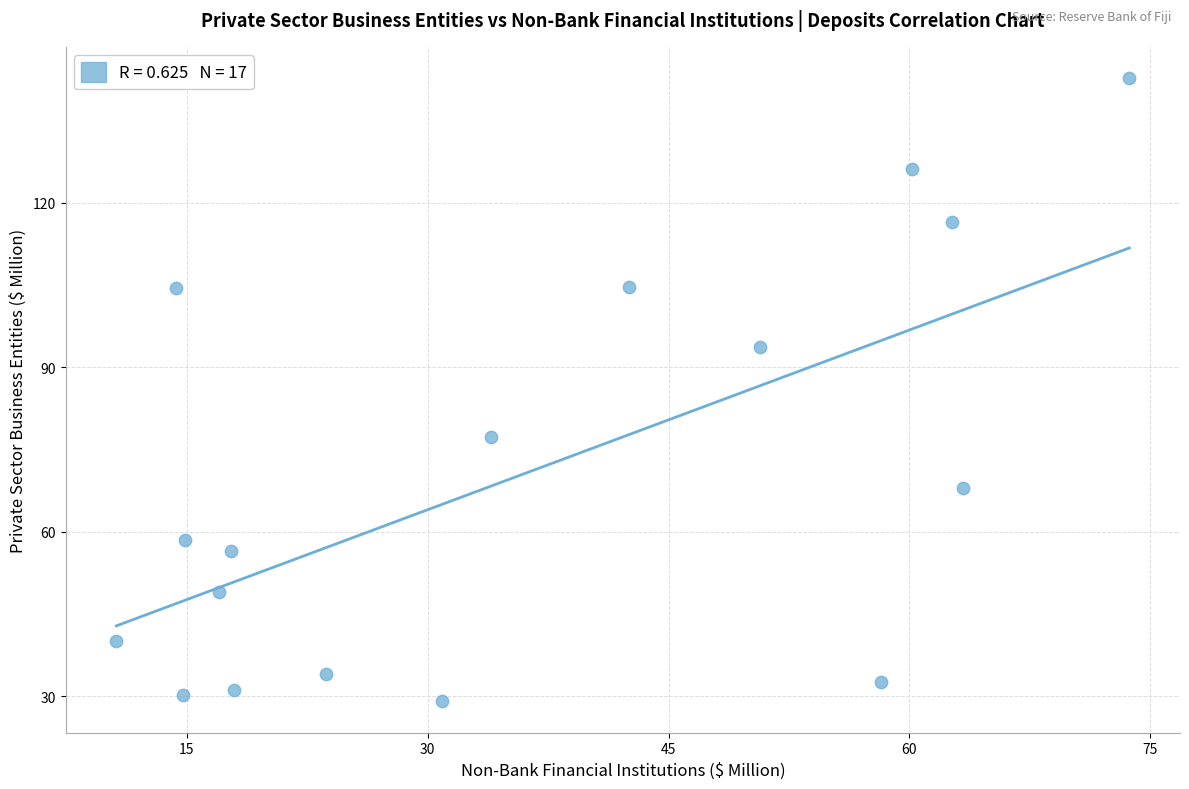

What is the range of Y values (max minus min)?

113.7